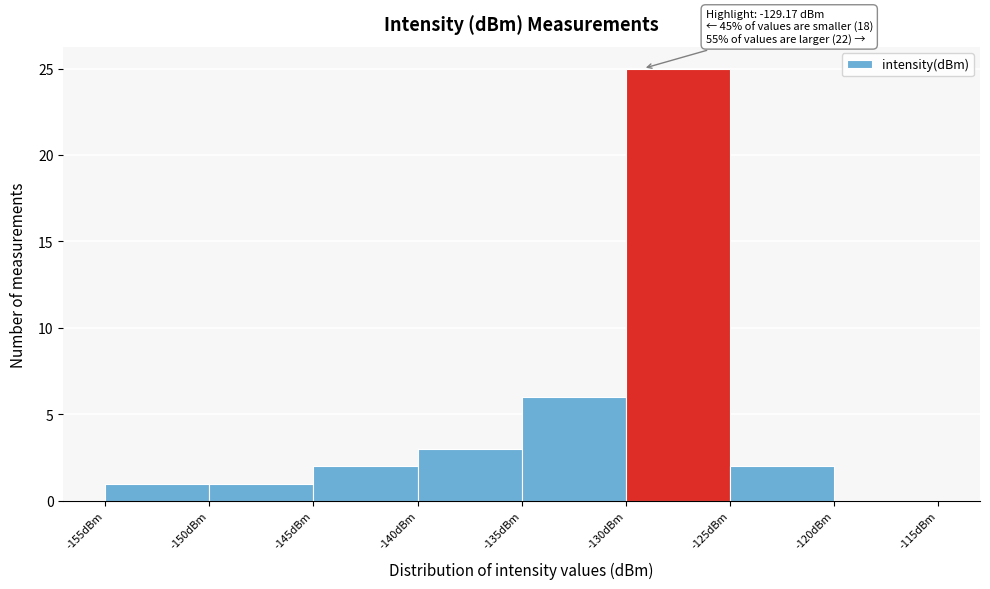

Which range on the x-axis has the tallest bar?

-130 to -125